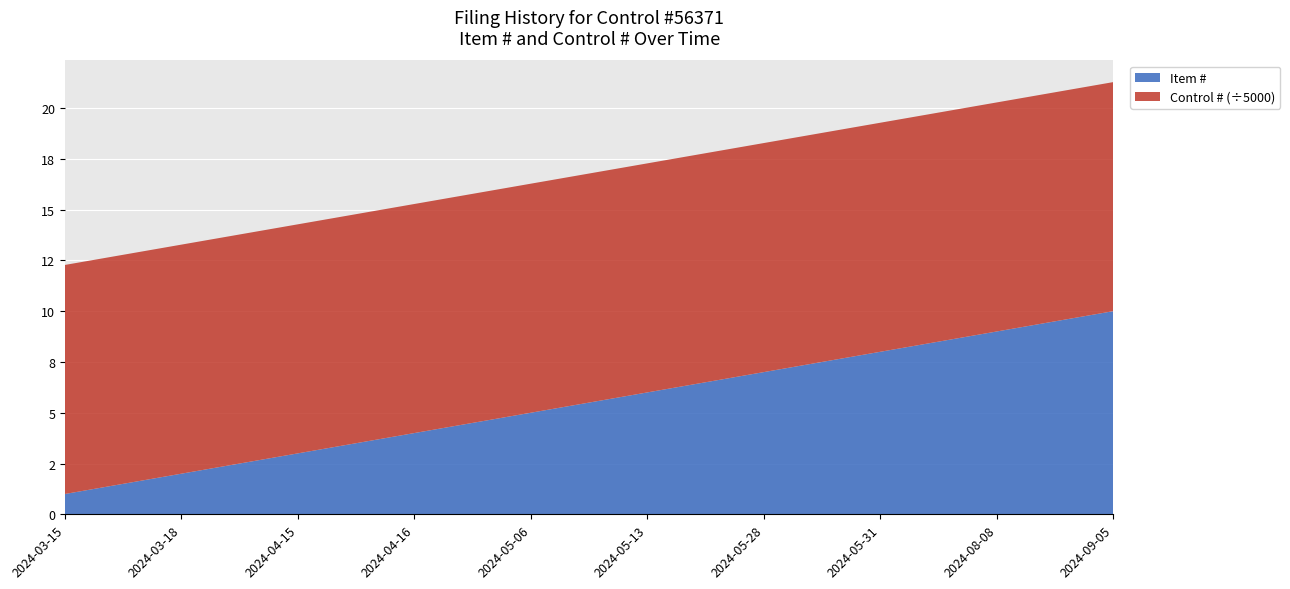

Reading left to right, transcribe all the data shown in this chart.

Item #: 2024-03-15=1	2024-03-18=2	2024-04-15=3	2024-04-16=4	2024-05-06=5	2024-05-13=6	2024-05-28=7	2024-05-31=8	2024-08-08=9	2024-09-05=10
Control #: 2024-03-15=56371	2024-03-18=56371	2024-04-15=56371	2024-04-16=56371	2024-05-06=56371	2024-05-13=56371	2024-05-28=56371	2024-05-31=56371	2024-08-08=56371	2024-09-05=56371